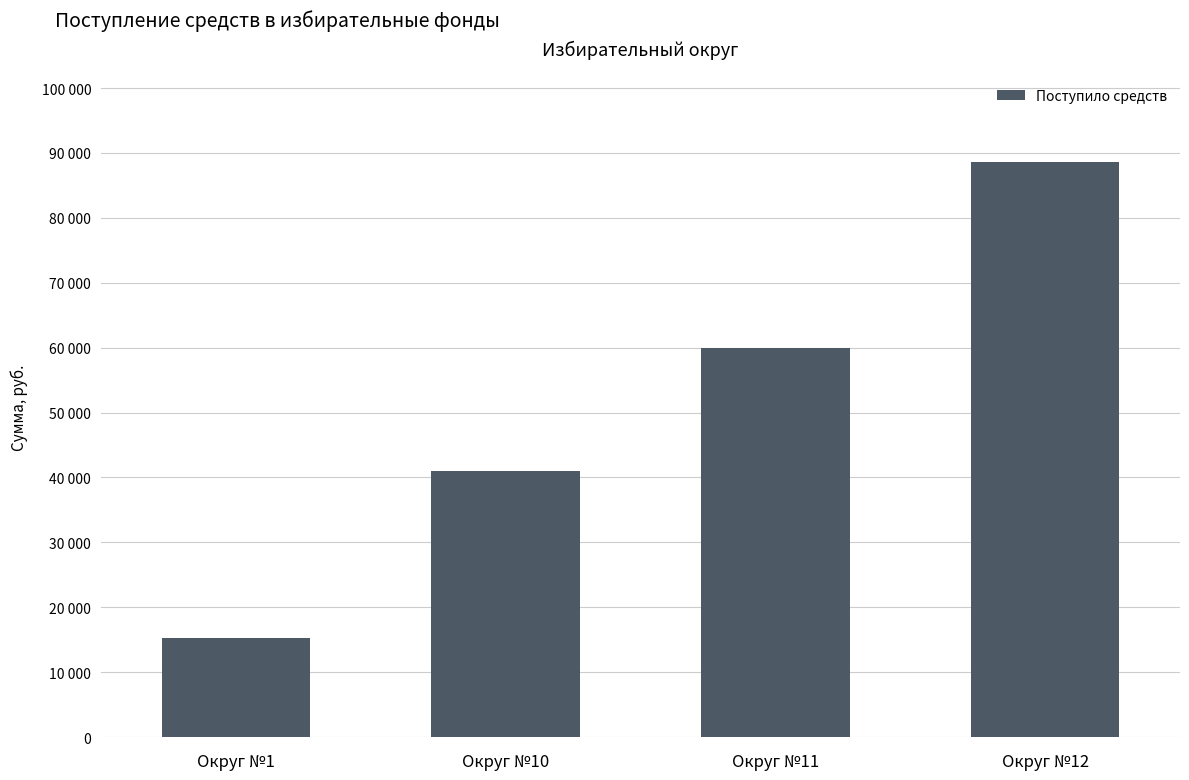

Does the chart contain any negative values?

No